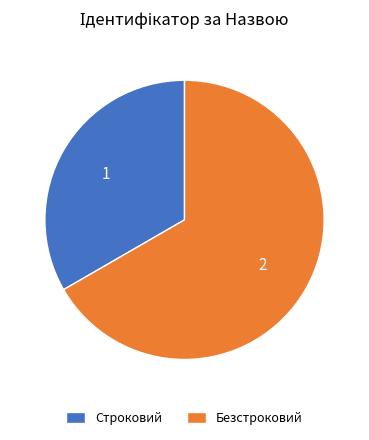

How many slices are in this pie chart?

2